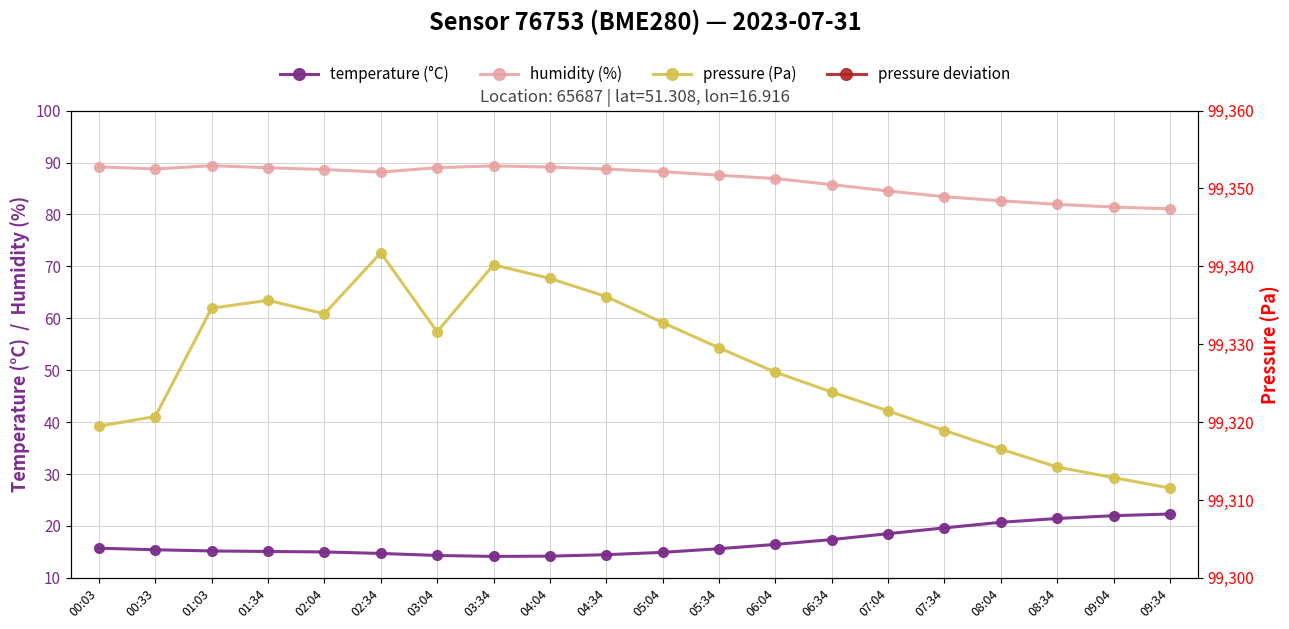

Rank the categories by pressure deviation value from highest to lowest.

02:34, 03:34, 04:04, 04:34, 01:34, 01:03, 02:04, 05:04, 03:04, 05:34, 06:04, 06:34, 07:04, 00:33, 00:03, 07:34, 08:04, 08:34, 09:04, 09:34